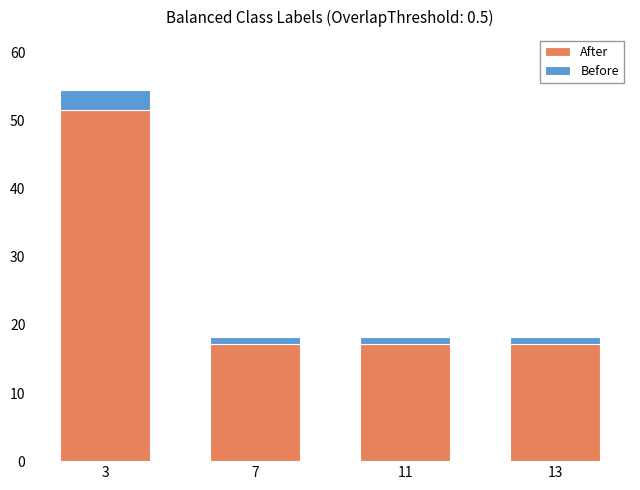

Which category has the highest value in the After series?

3